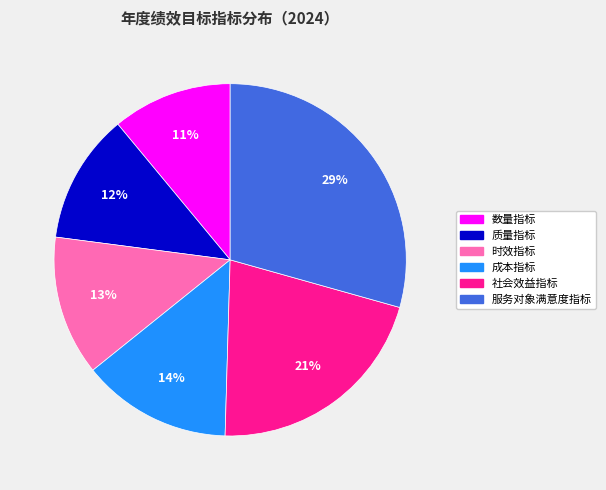

Is the sum of 时效指标 and 数量指标 greater than half?

No